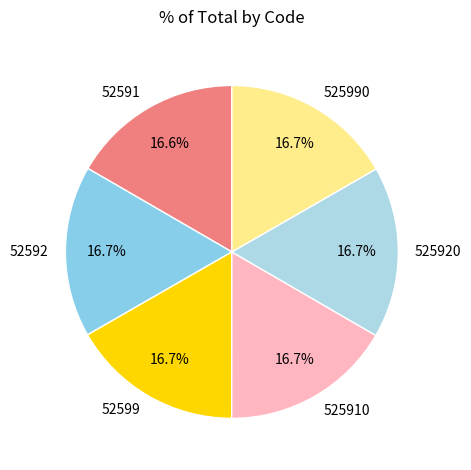

Count the number of slices in the pie.

6